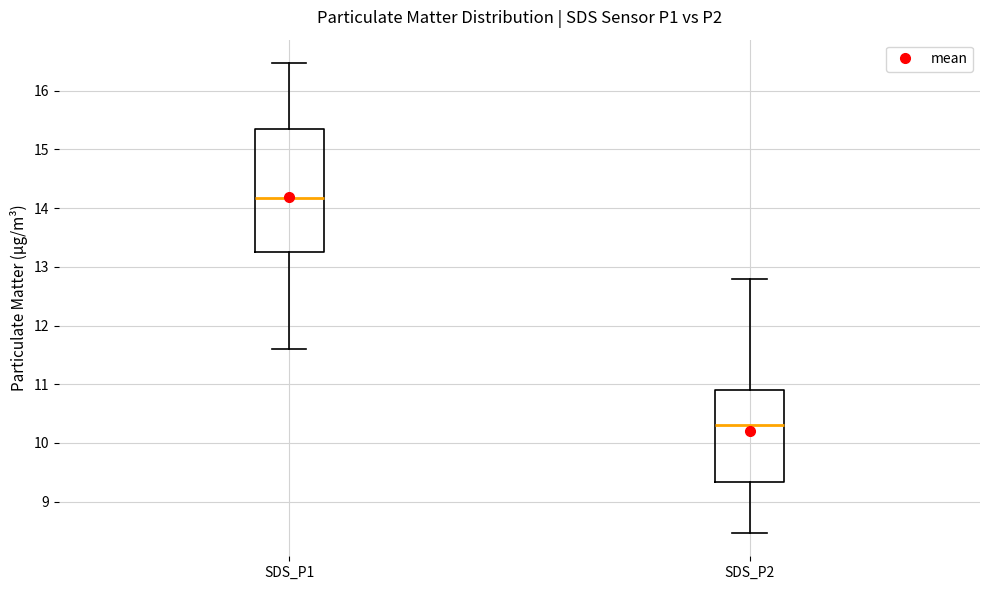

Which box's median line is the highest?

SDS_P1